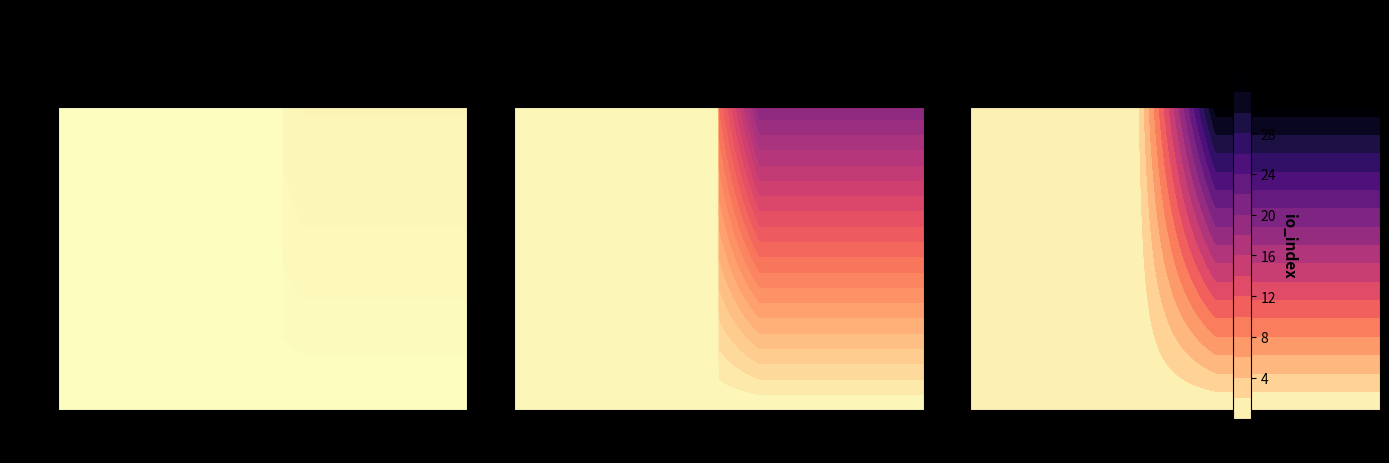

What is the difference between the highest and lowest values at direction?

2